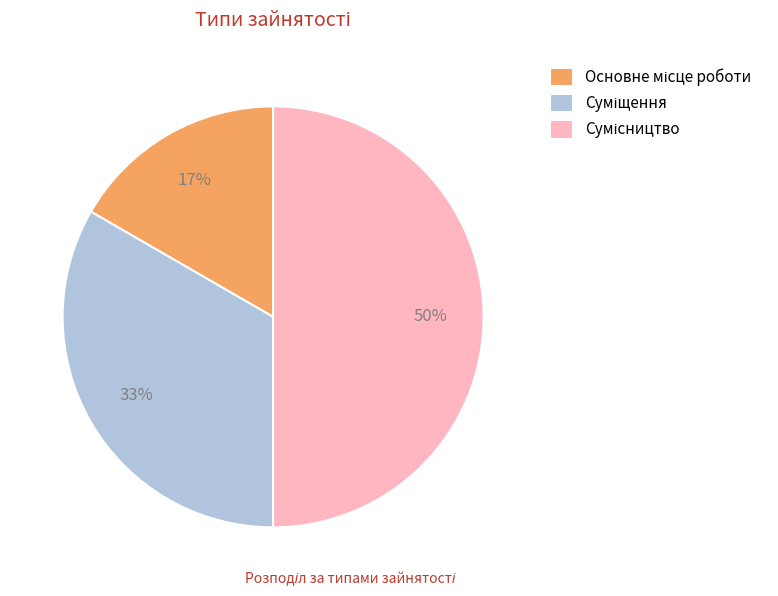

To the nearest percent, what is the difference between the largest and smallest slice percentages?

33%